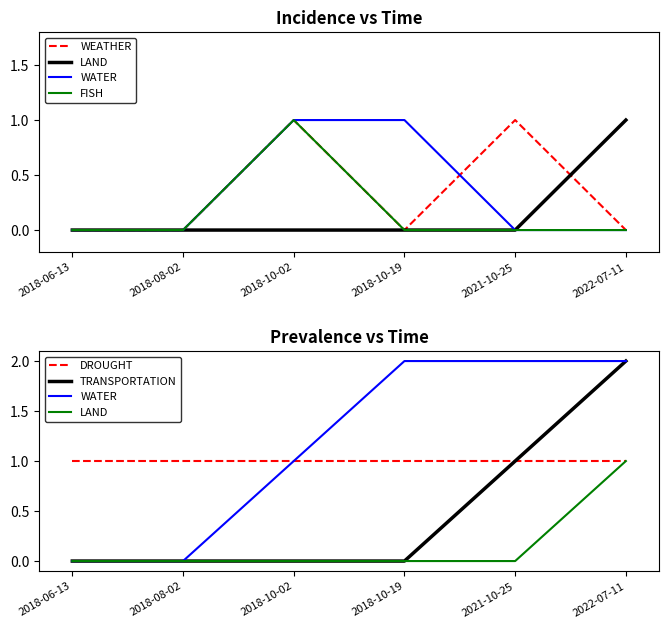

What is the greatest value displayed?

2